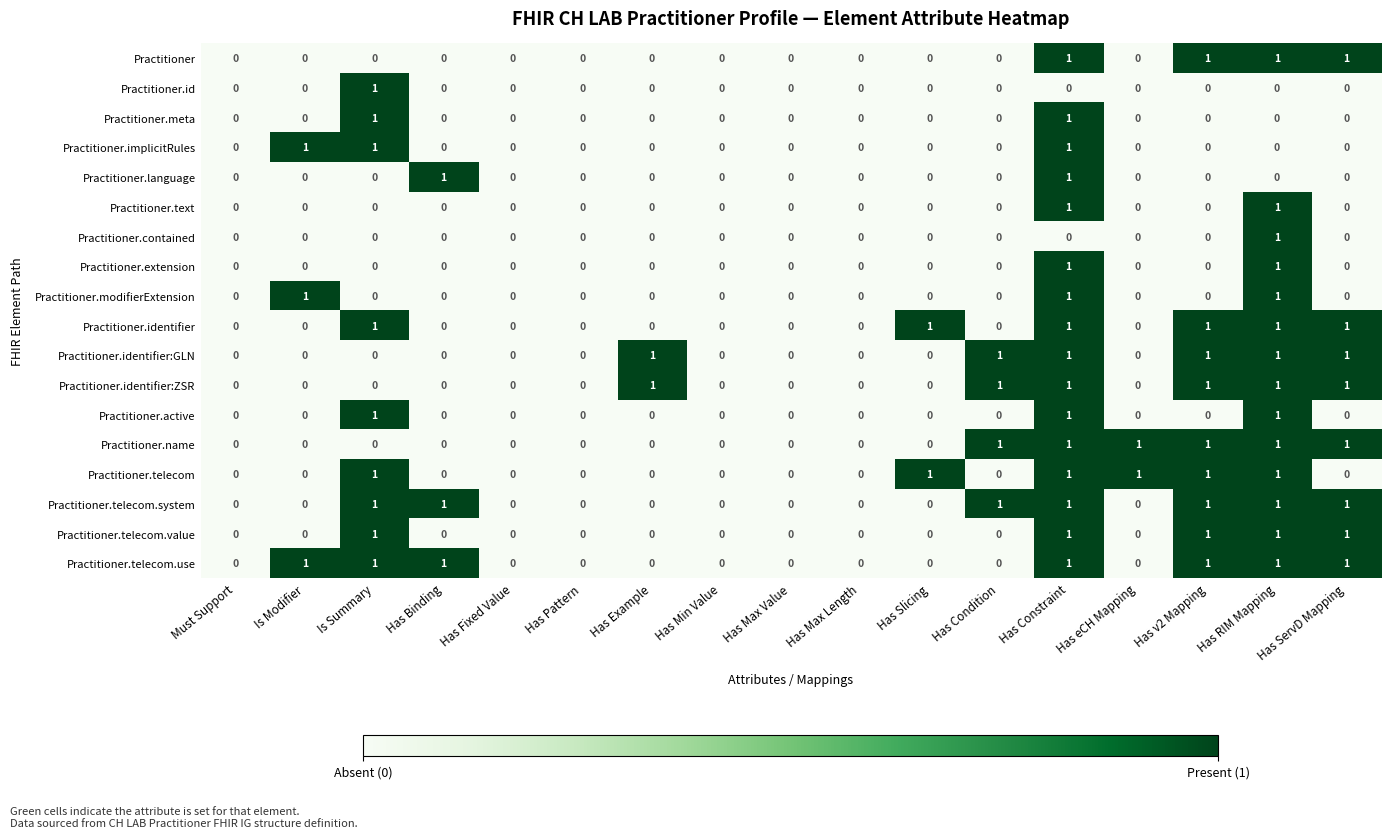

The Practitioner.extension series shows 0 at Has eCH Mapping. True or false?

True